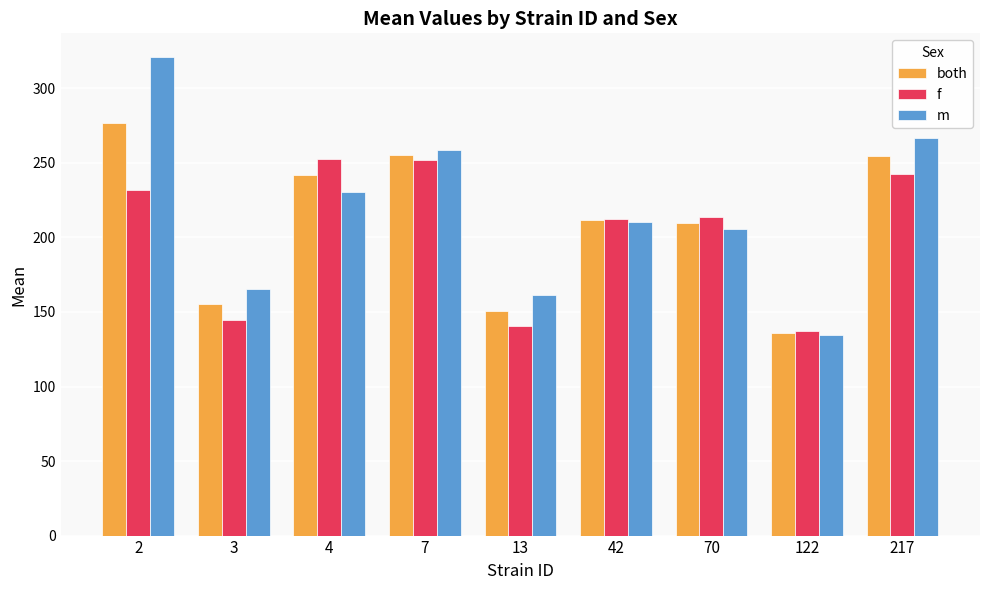

What is the difference between the second highest and minimum values in the both series?

119.3